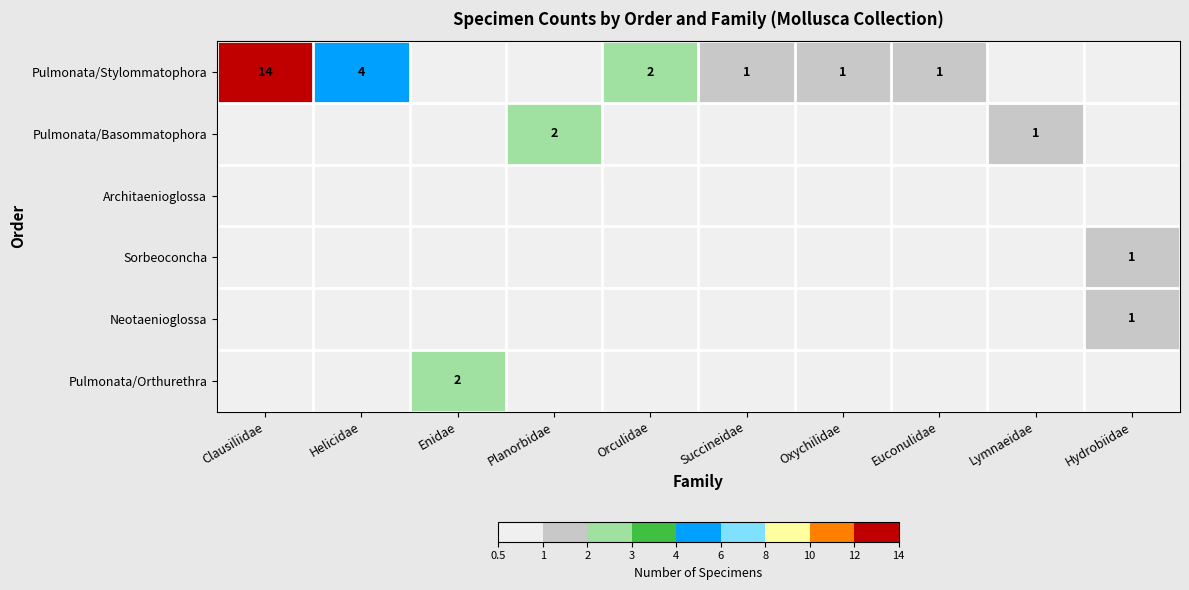

Where is Sorbeoconcha nearest to the value 0?

Clausiliidae